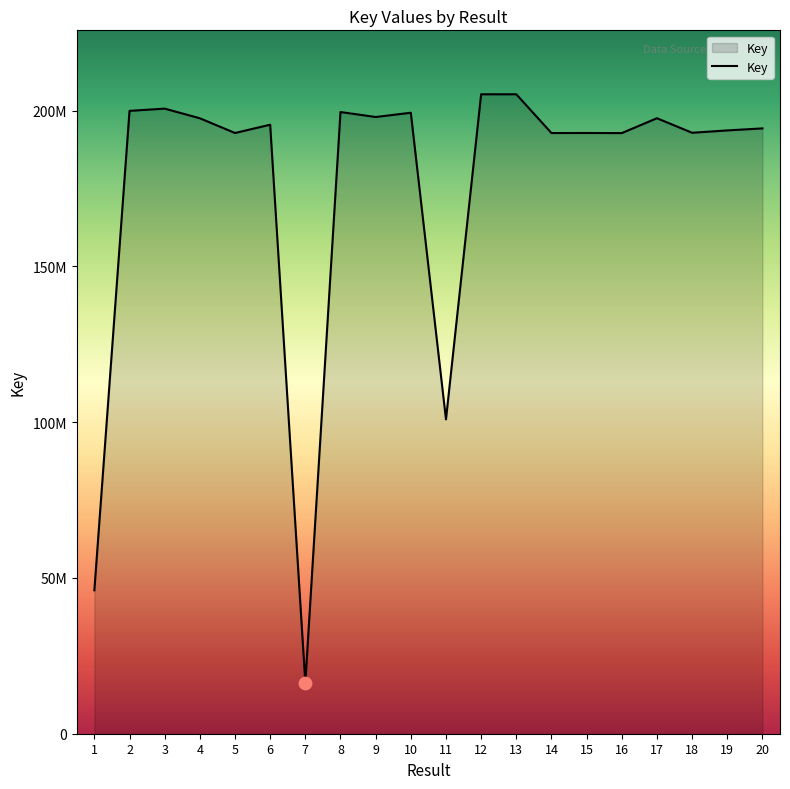

Which has a higher value, 17 or 12?

12